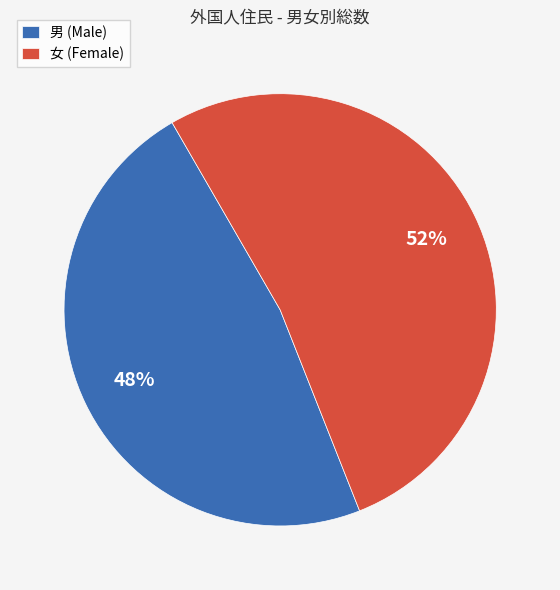

To the nearest percent, what is the average slice percentage?

50%